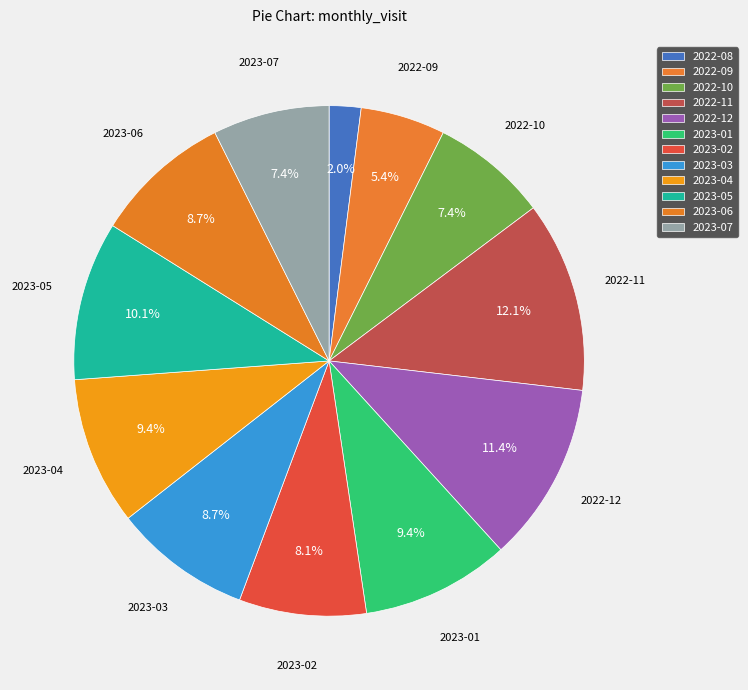

Rank the categories by value from highest to lowest.

2022-11, 2022-12, 2023-05, 2023-01, 2023-04, 2023-03, 2023-06, 2023-02, 2022-10, 2023-07, 2022-09, 2022-08